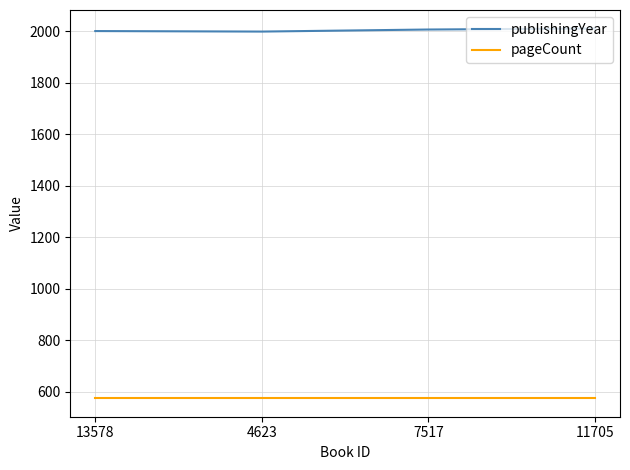

What is the total value across all series at 7517?

2580